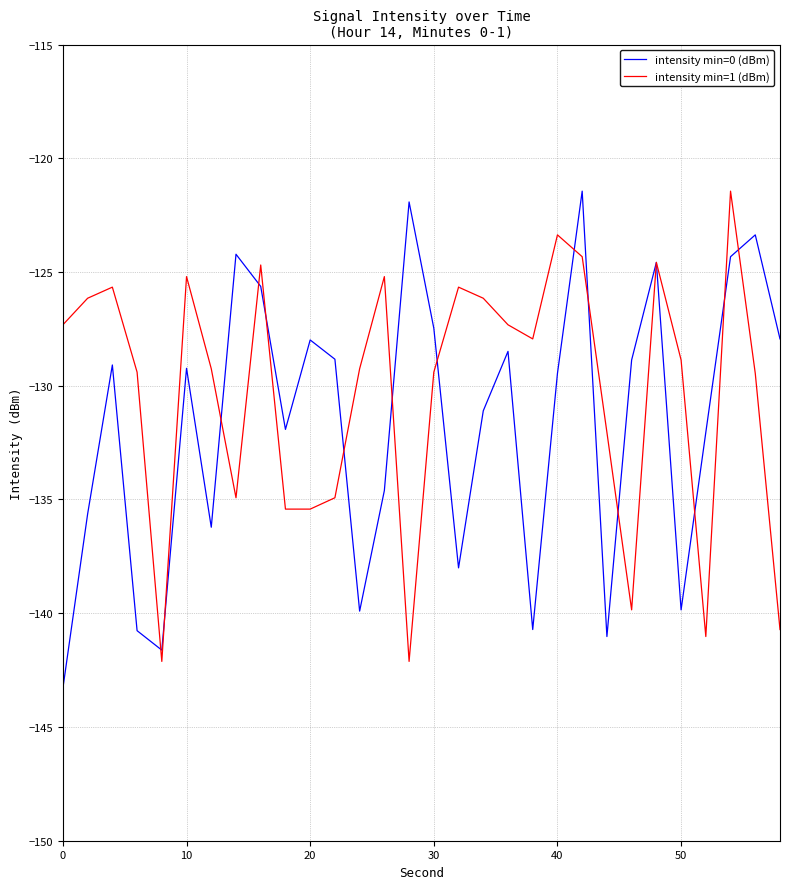

True or false: intensity min=1 (dBm) and intensity min=0 (dBm) cross at least once.

True